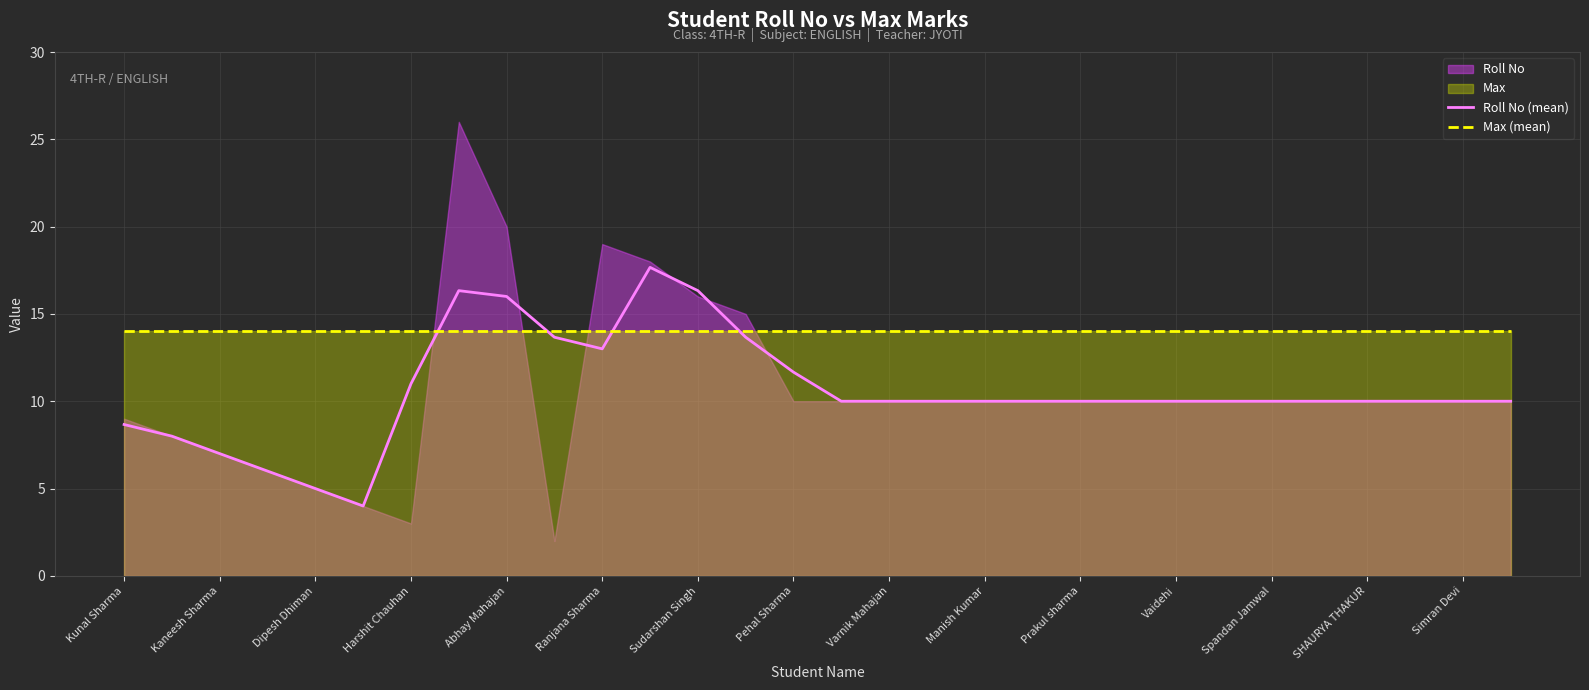

True or false: Roll No (mean) and Max (mean) cross at least once.

True